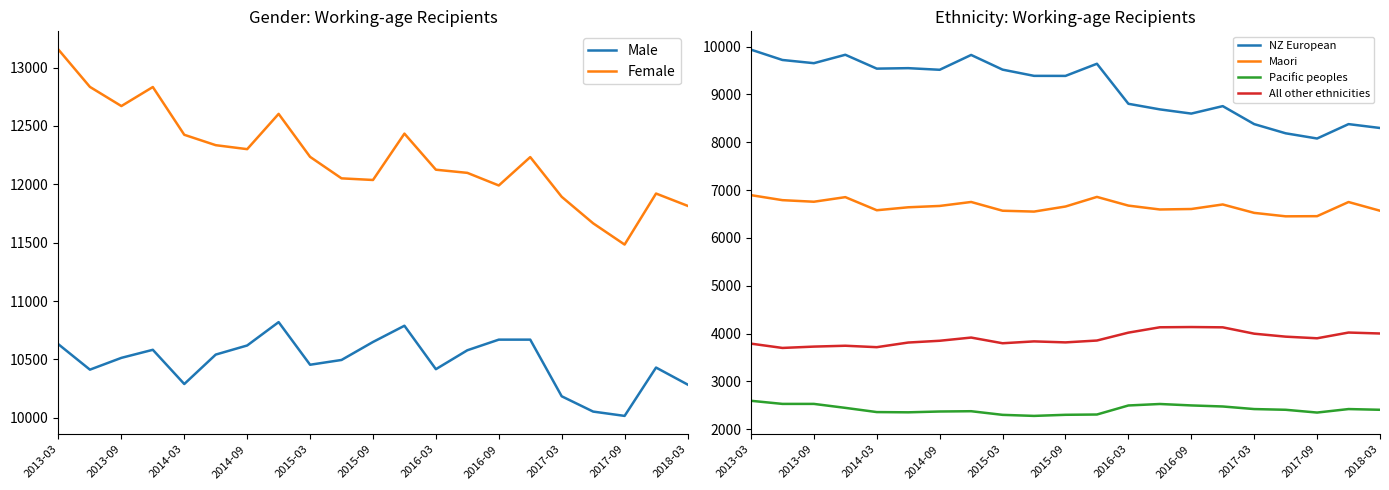

In Male, how many points are higher than both neighbors (excluding endpoints)?

4